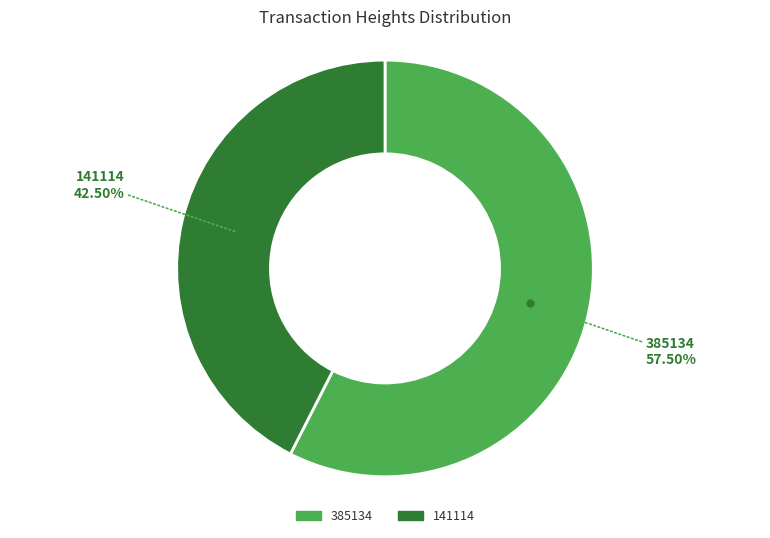

To the nearest percent, what is the difference between the 141114 and 385134 slice percentages?

15%